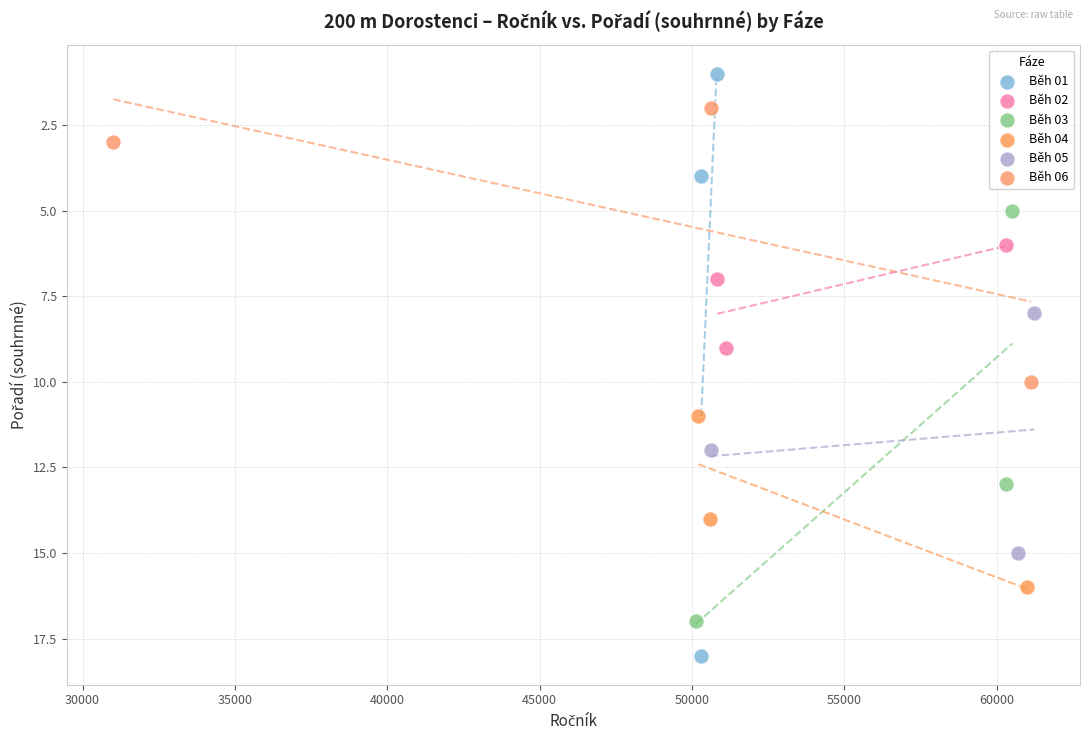

Which series has the widest spread of Y values?

Běh 01